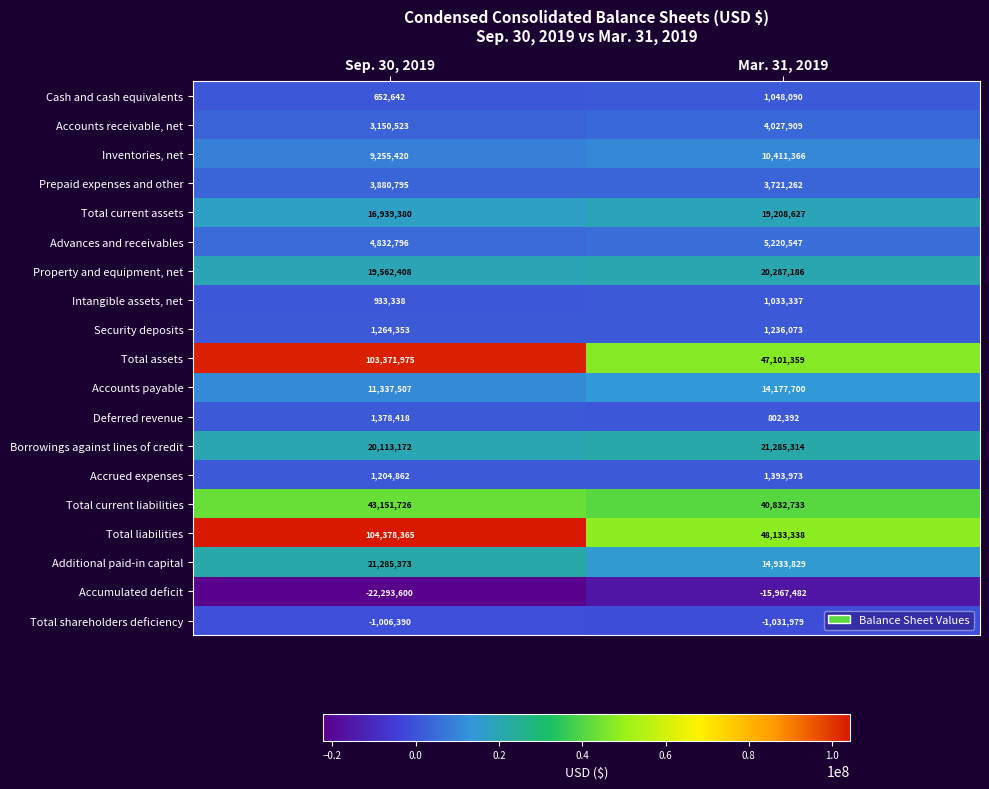

Count the number of categories in the chart.

2